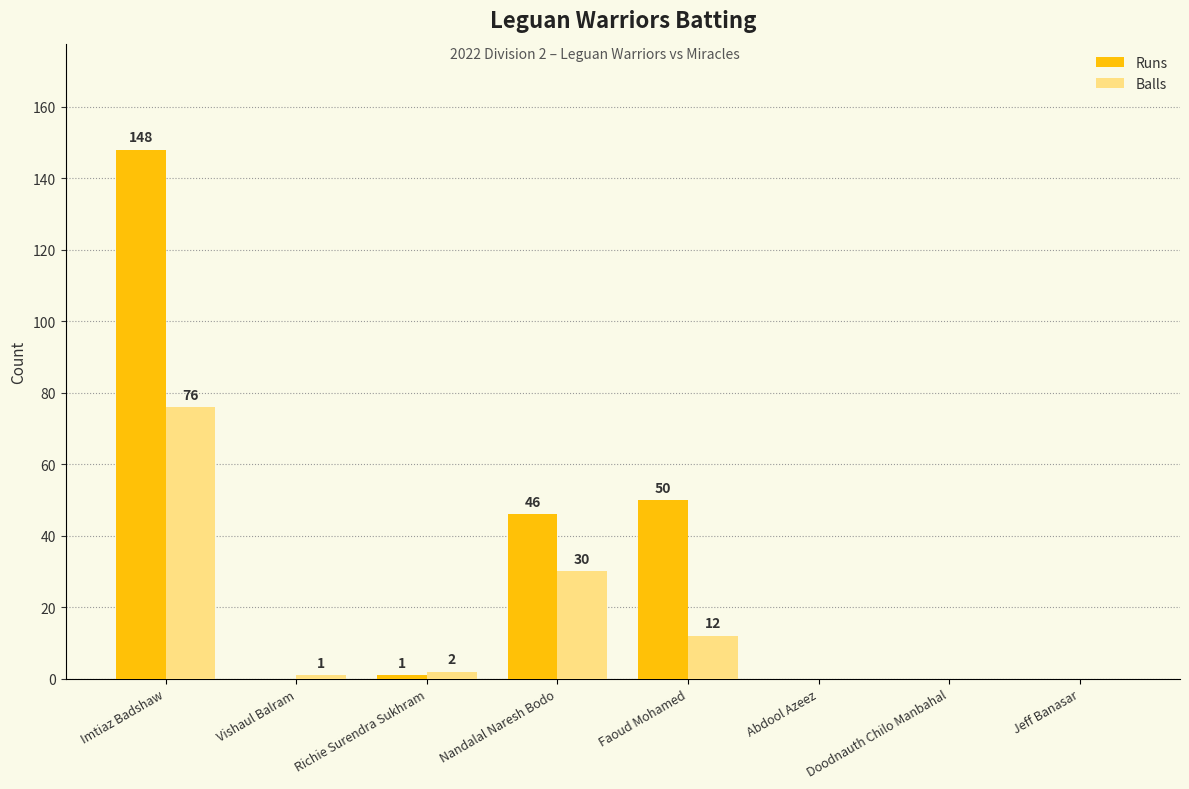

Which series has the largest range (max minus min)?

Runs